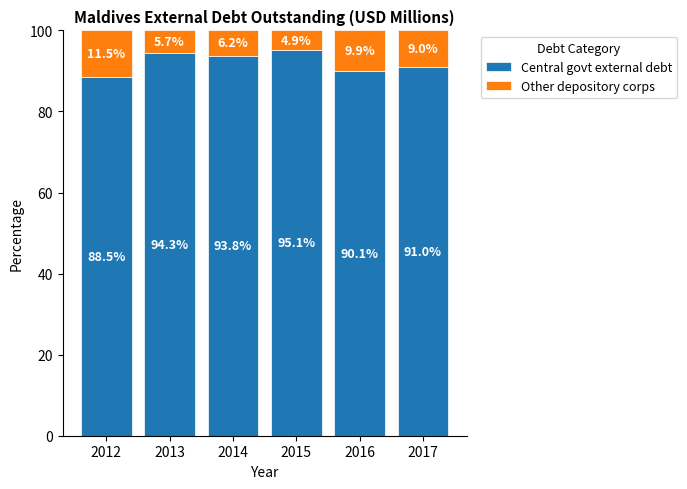

List the labels in order of Central govt external debt value, smallest first.

2012, 2016, 2017, 2014, 2013, 2015